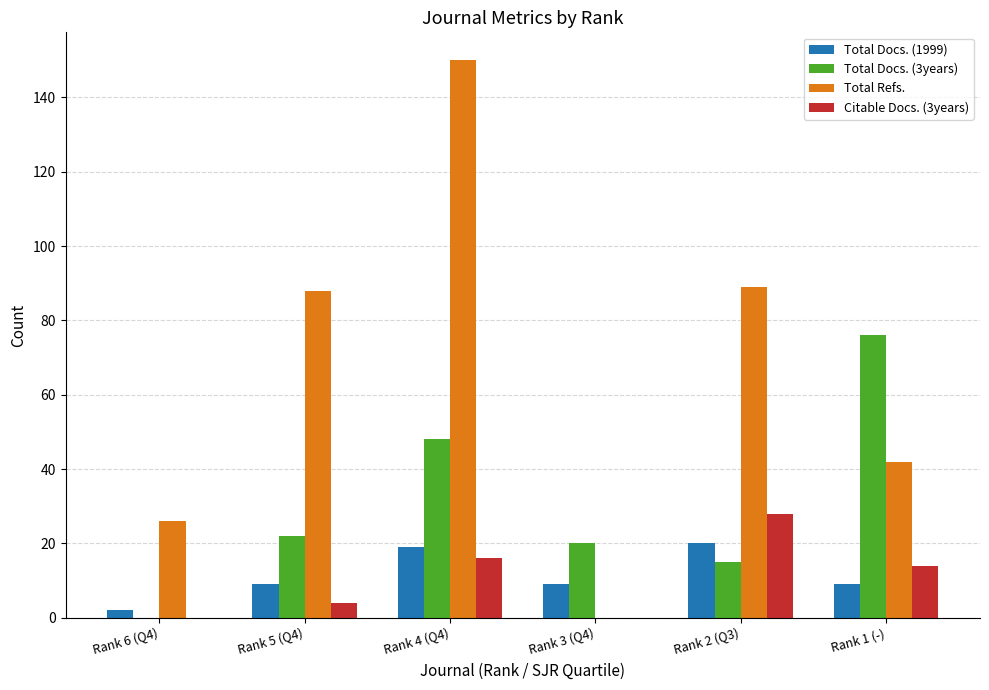

What is the total value across all series at Rank 1 (-)?

141